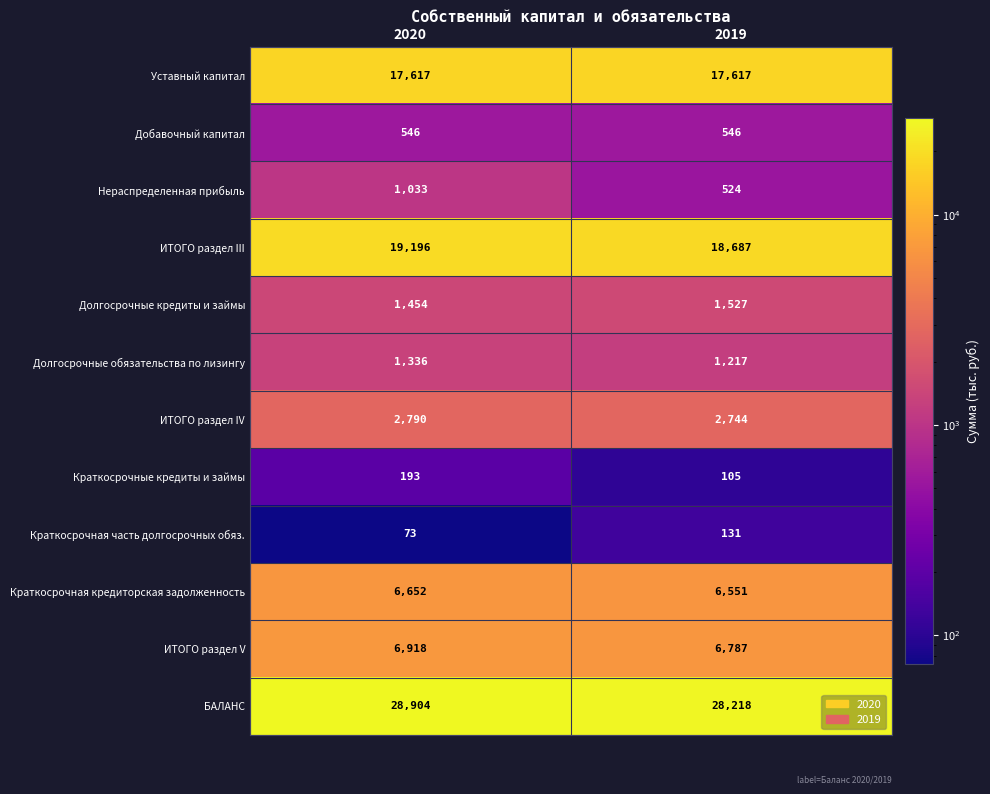

The Долгосрочные кредиты и займы series shows 2475 at 2020. True or false?

False